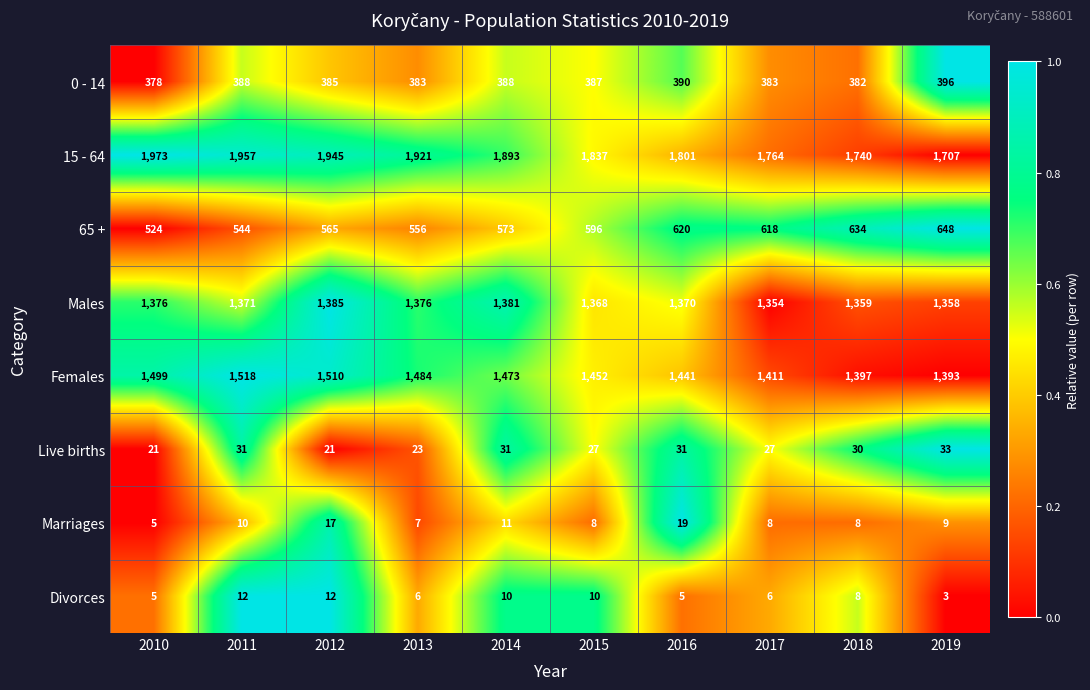

At which label does Divorces first exceed 8?

2011